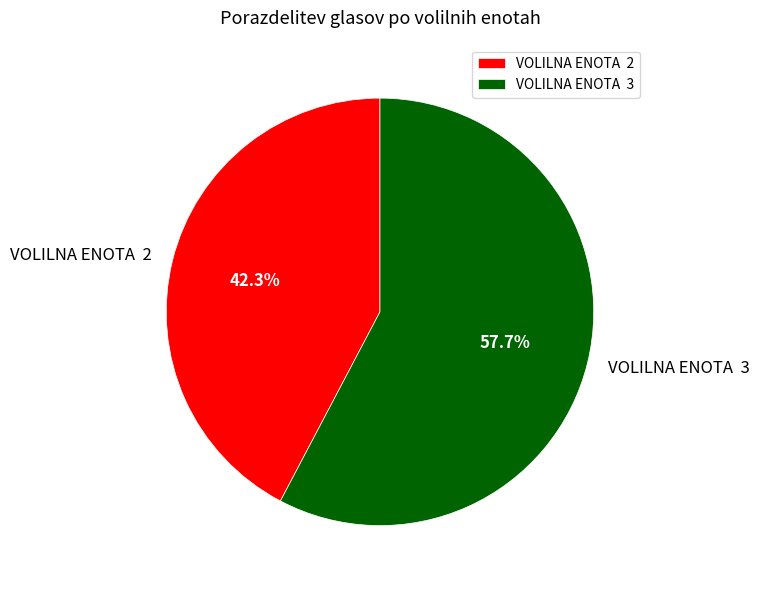

How much of the chart is everything except VOLILNA ENOTA 3?

42.3%